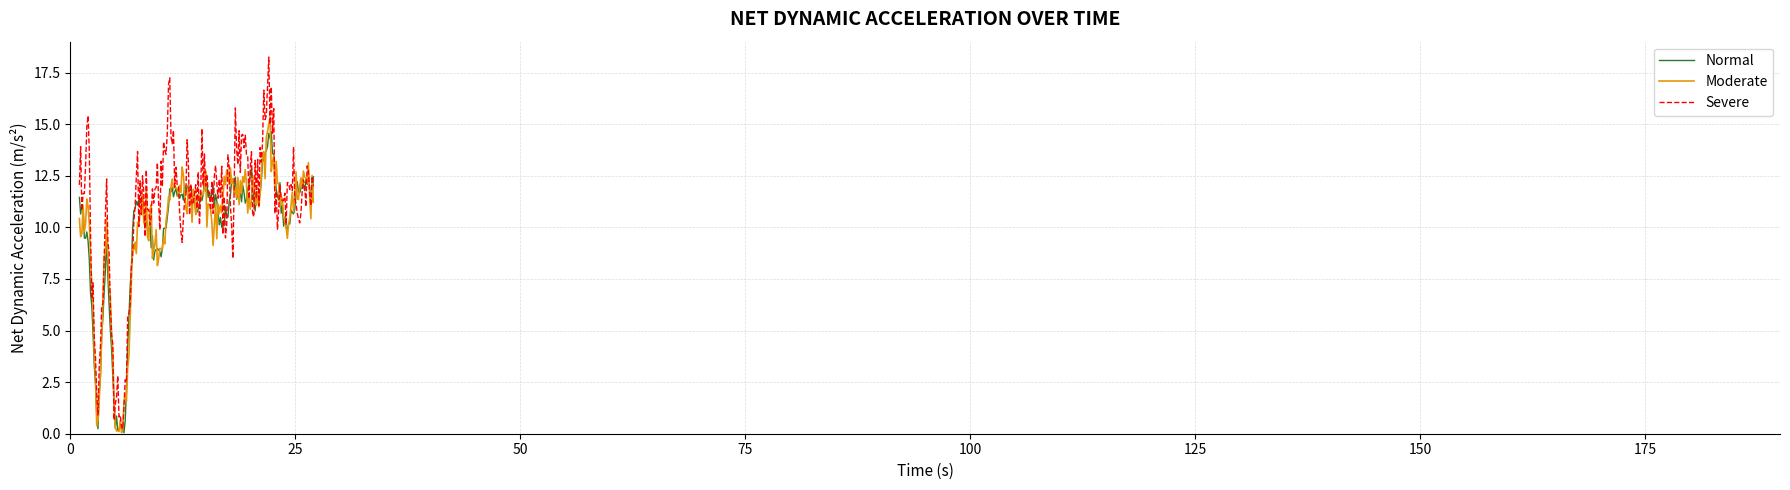

What is the greatest value displayed?

18.3